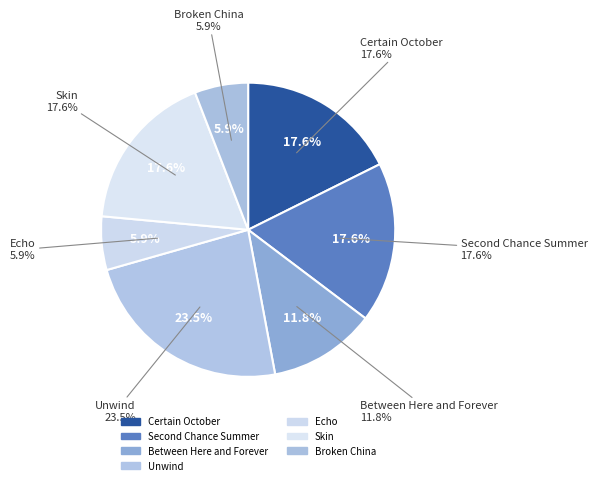

The Broken China slice represents 6% of the pie. True or false?

True